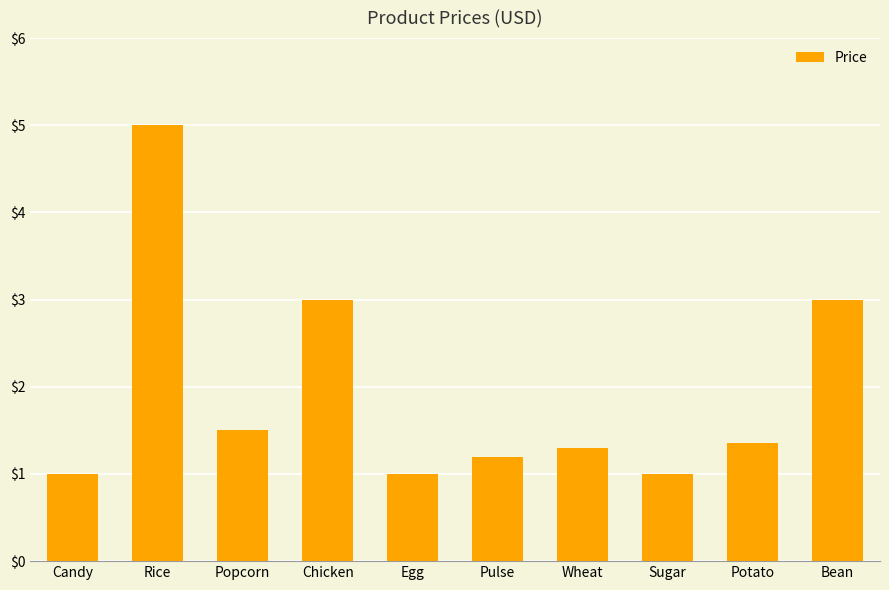

What is the difference between the second highest and minimum values?

2.0